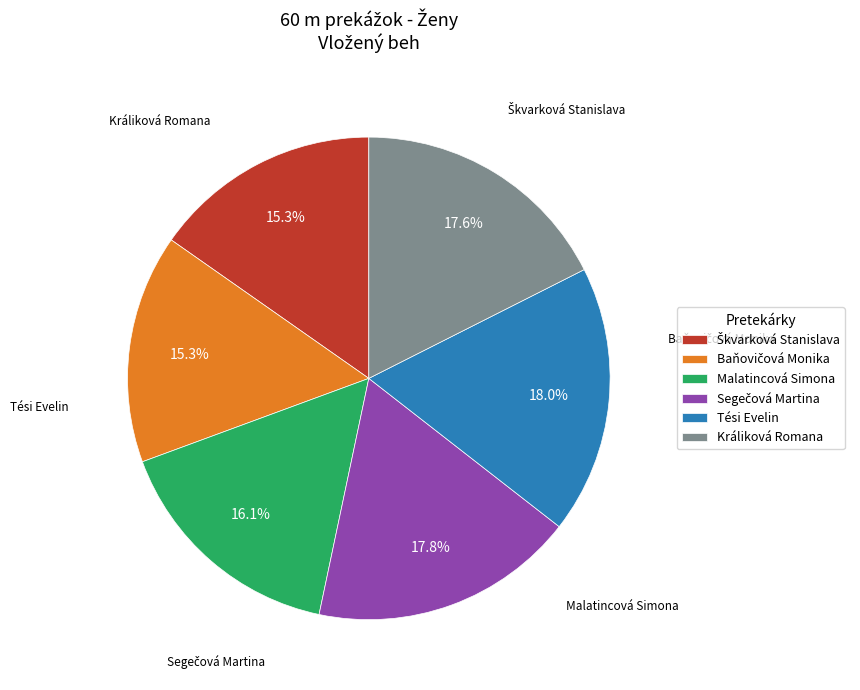

Does any single category account for the majority?

No